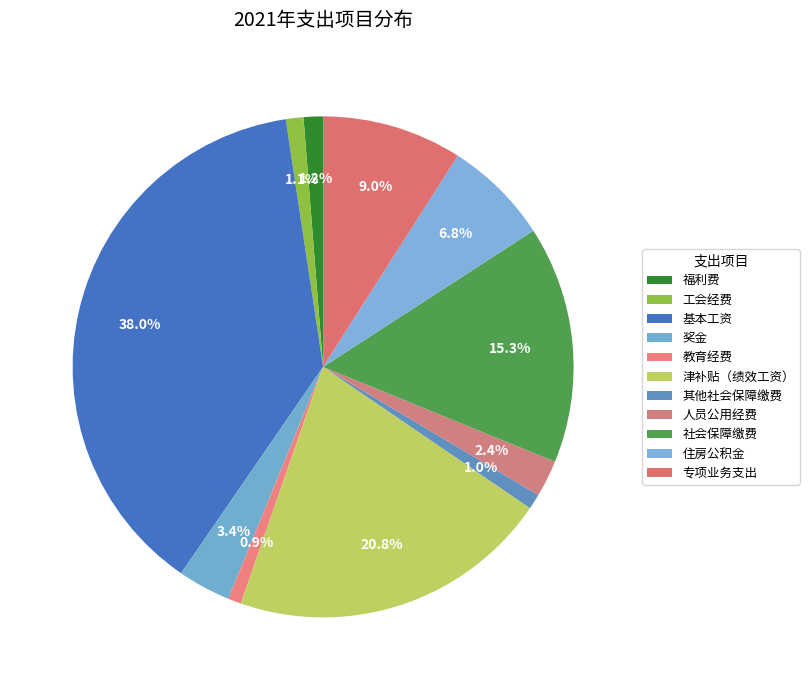

Rank the categories by value from highest to lowest.

基本工资, 津补贴（绩效工资）, 社会保障缴费, 专项业务支出, 住房公积金, 奖金, 人员公用经费, 福利费, 工会经费, 其他社会保障缴费, 教育经费